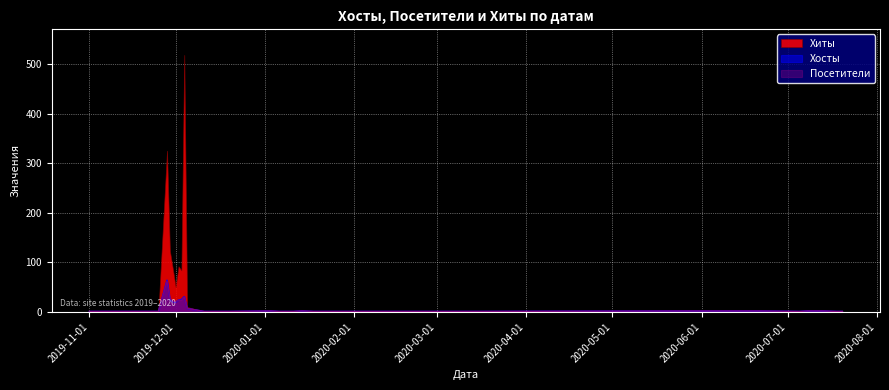

What is the value of the Хосты point at the 25th from the left?

2